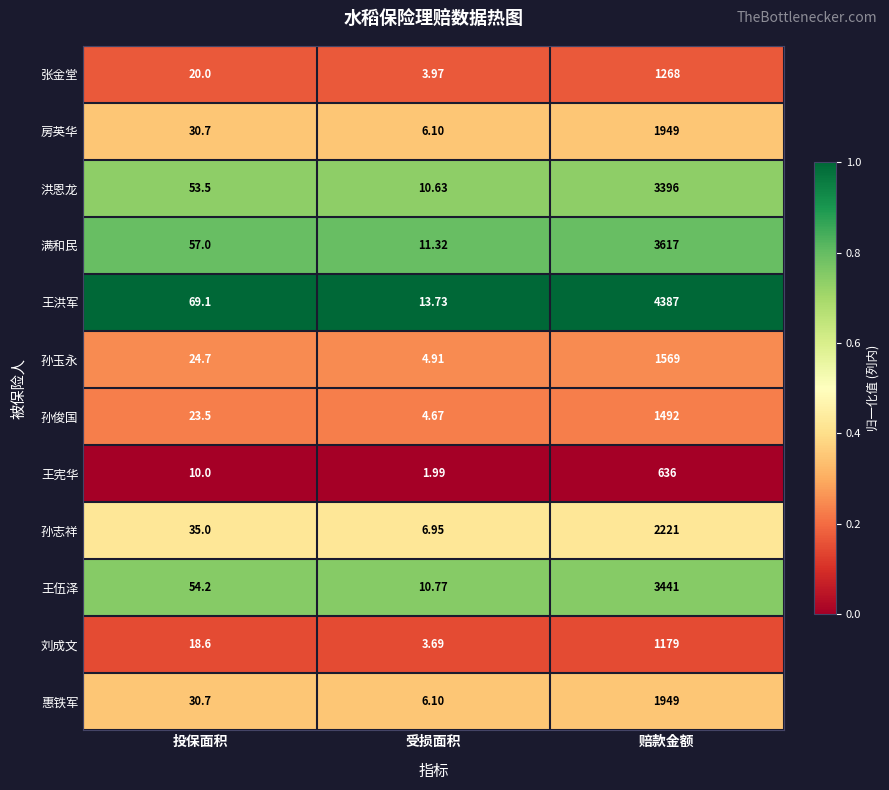

List the labels in order of 刘成文 value, smallest first.

受损面积, 投保面积, 赔款金额